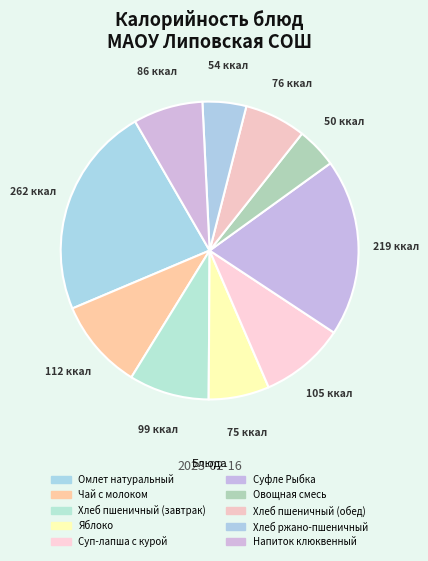

To the nearest percent, what is the difference between the largest and smallest slice percentages?

19%